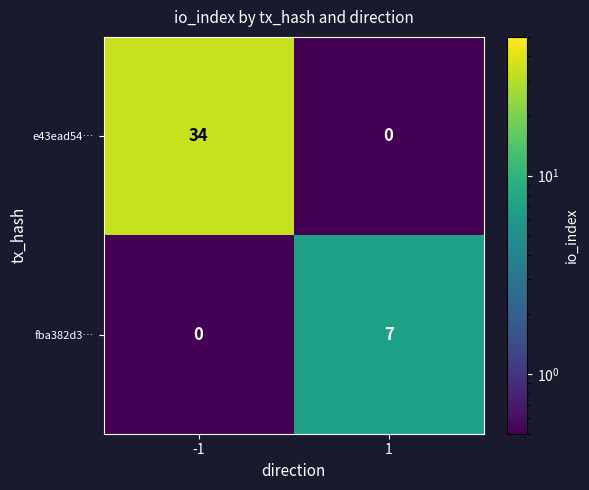

How many data points in e43ead54… are less than 34?

1